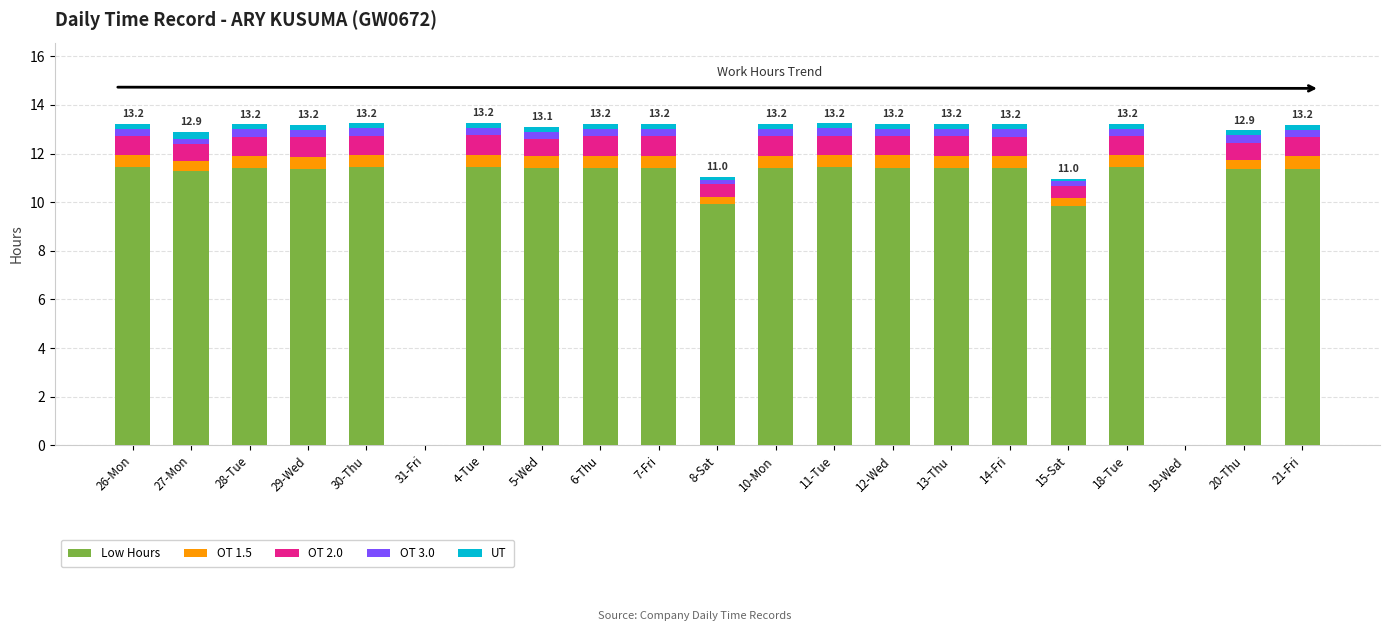

Where does the Low Hours series first go above 11?

26-Mon